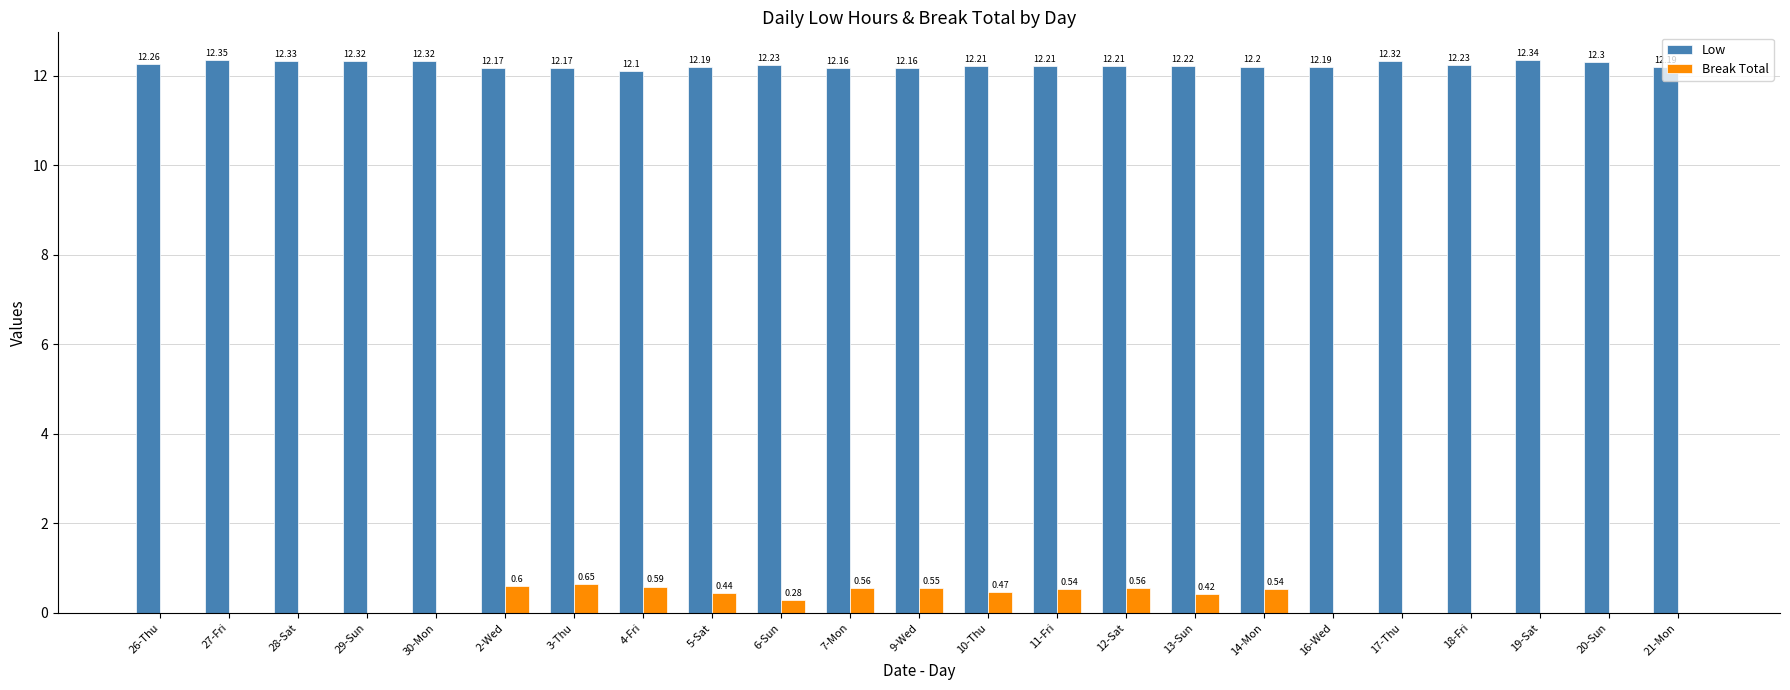

At which category is the sum across all series the highest?

3-Thu